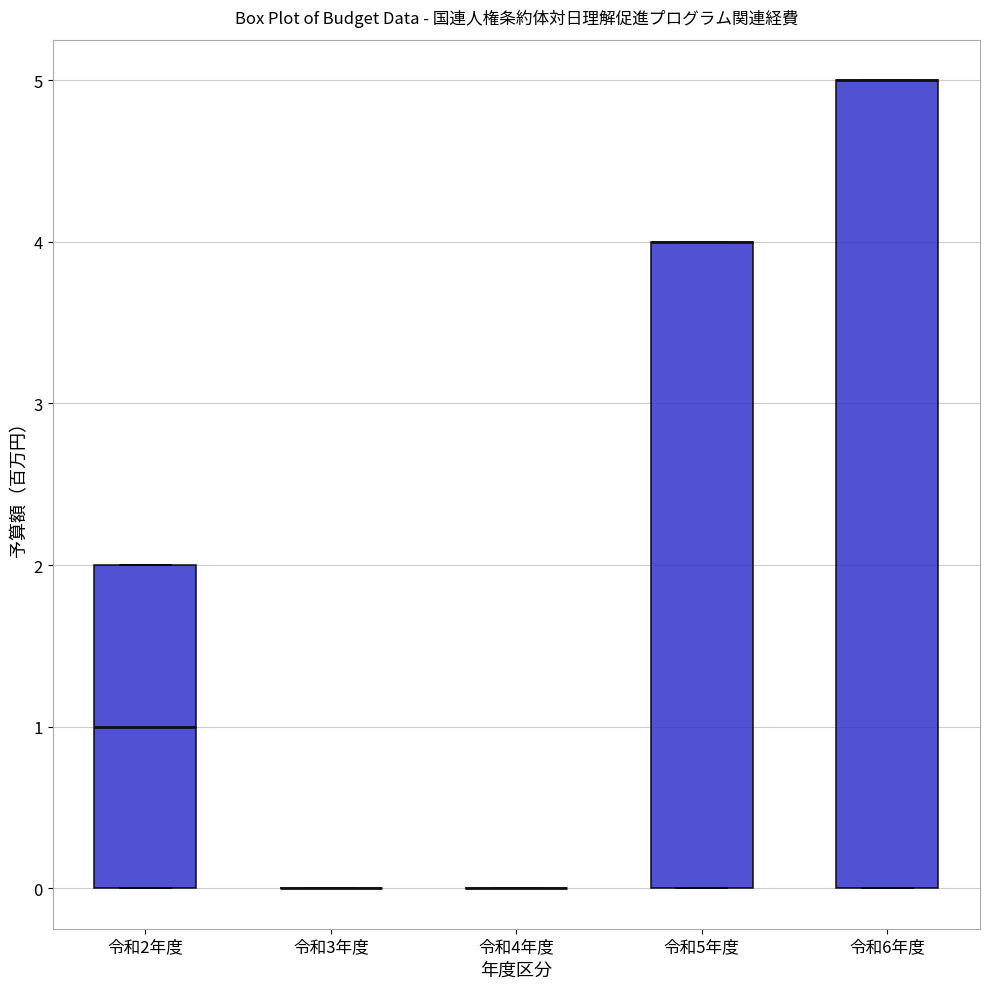

Reading left to right, transcribe this box plot: for each box, give where its median line is, the range the box spans, and where its two whiskers end, as read against the y-axis. The values are not printed on the chart, so give them approximately, as read against the axis.

令和2年度: median 1, box 0 to 2, whiskers 0 to 2
令和3年度: box collapsed to a line at 0, whiskers 0 to 0
令和4年度: box collapsed to a line at 0, whiskers 0 to 0
令和5年度: median 4 (drawn on the box's upper edge), box 0 to 4, whiskers 0 to 4
令和6年度: median 5 (drawn on the box's upper edge), box 0 to 5, whiskers 0 to 5